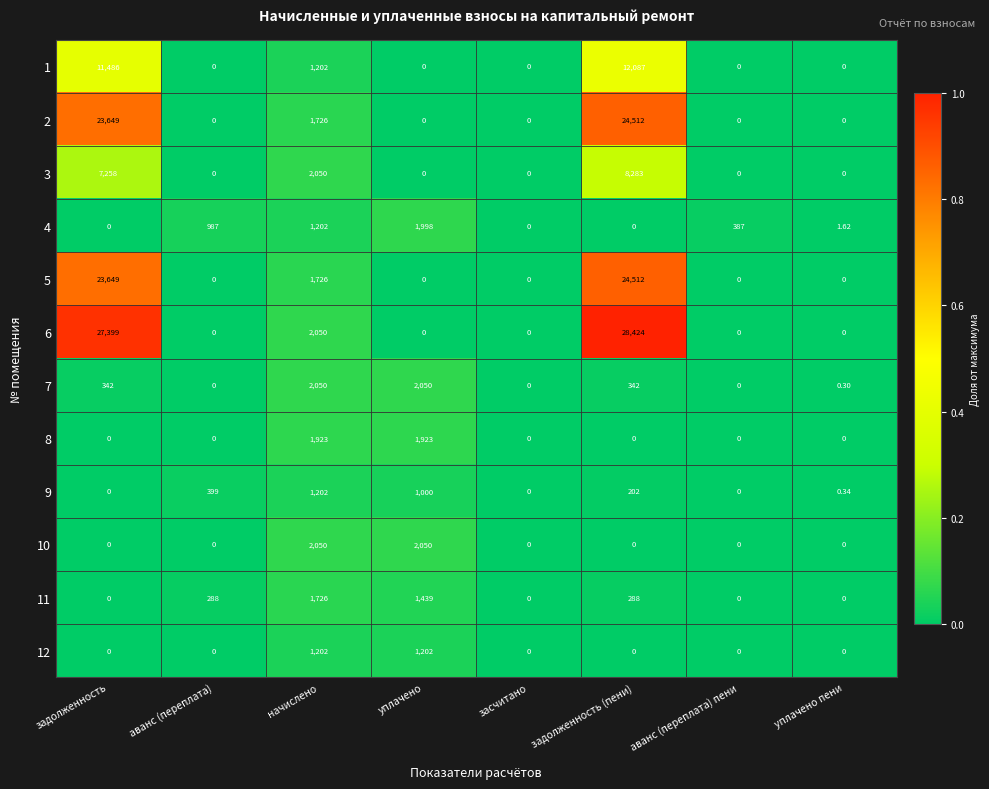

Which series has the widest spread of values?

6